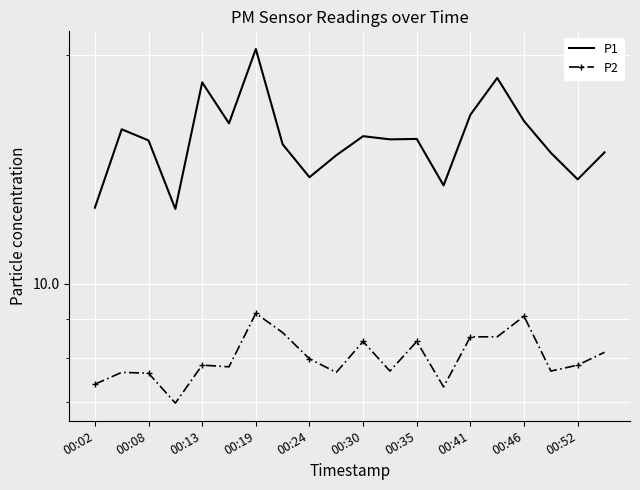

Which series has the widest spread of values?

P1